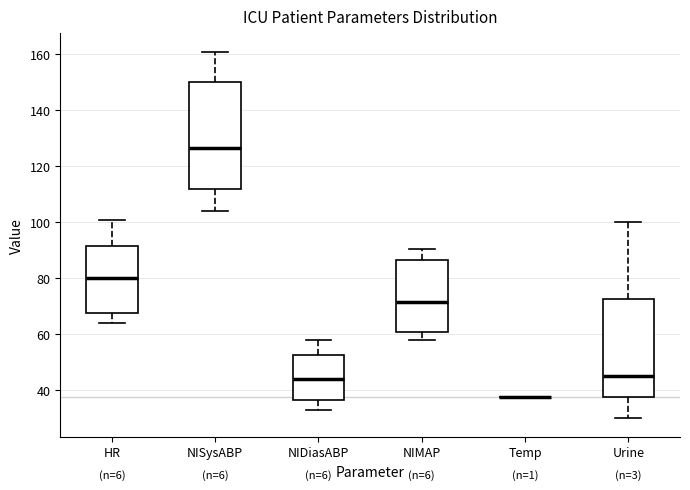

Where does the lower whisker of the box for NIDiasABP end on the y-axis? The values are not printed on the chart, so give them approximately, as read against the axis.

34